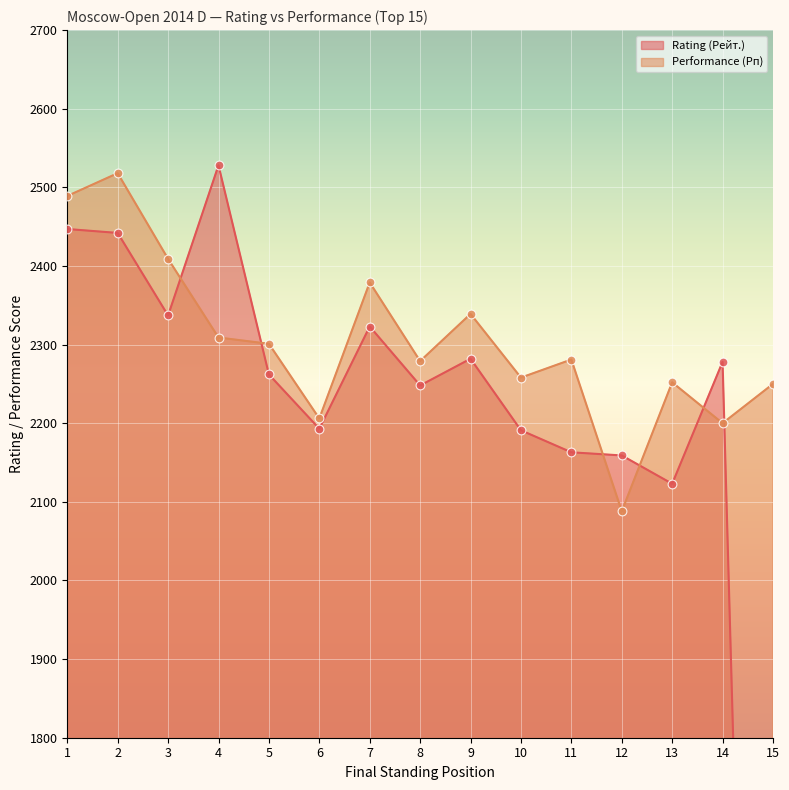

Which series reaches the maximum Y coordinate?

Rating (Рейт.)